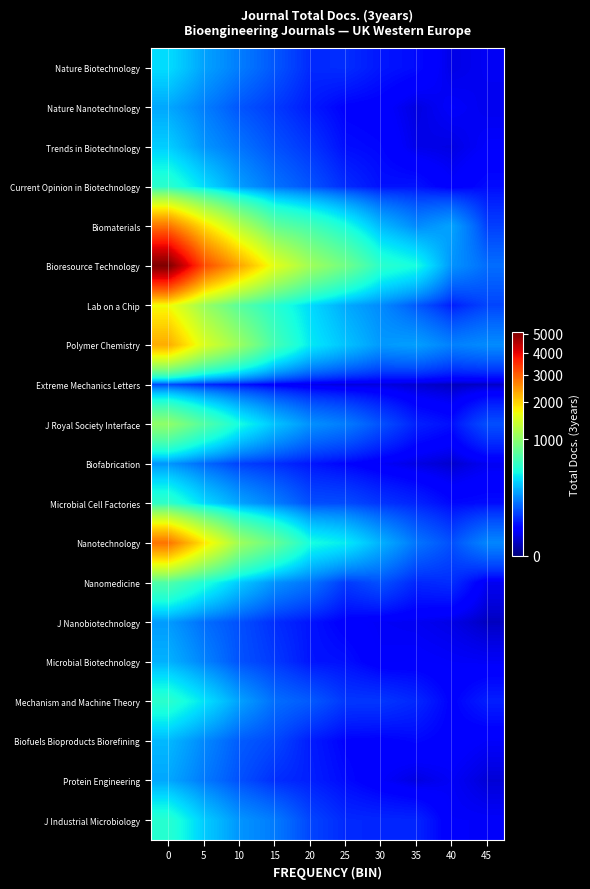

Count the number of categories in the chart.

10